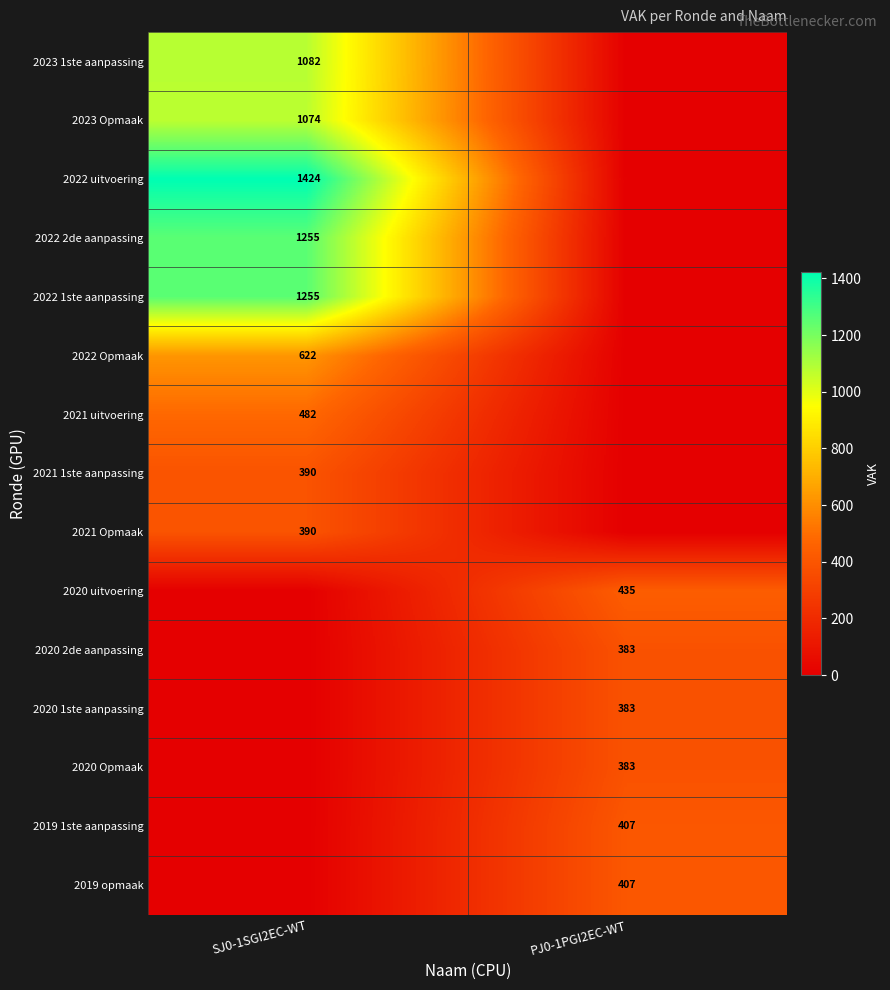

The 2022 uitvoering series shows 1424 at SJ0-1SGI2EC-WT. True or false?

True